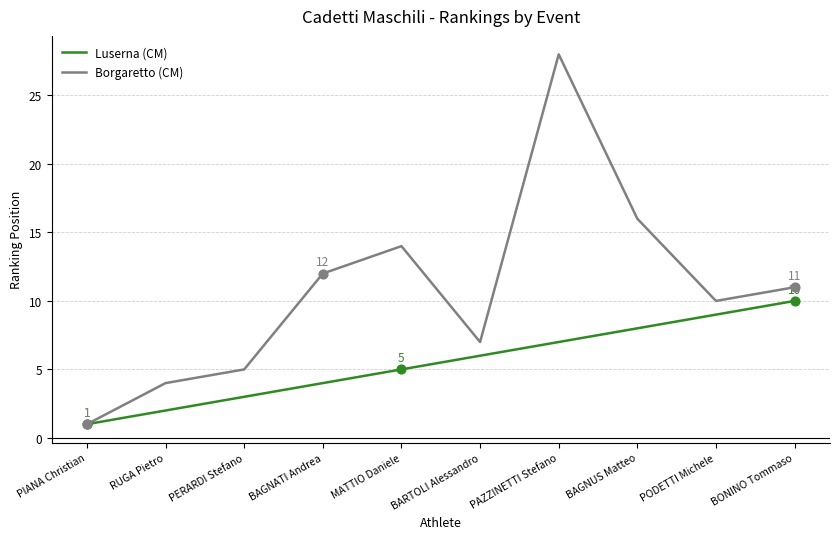

At which category is the sum across all series the highest?

PAZZINETTI Stefano